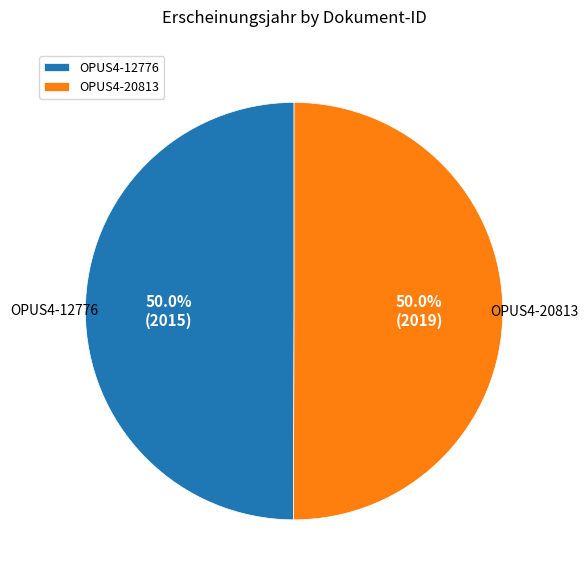

Combined, what portion of the pie is OPUS4-12776 and OPUS4-20813?

100.0%